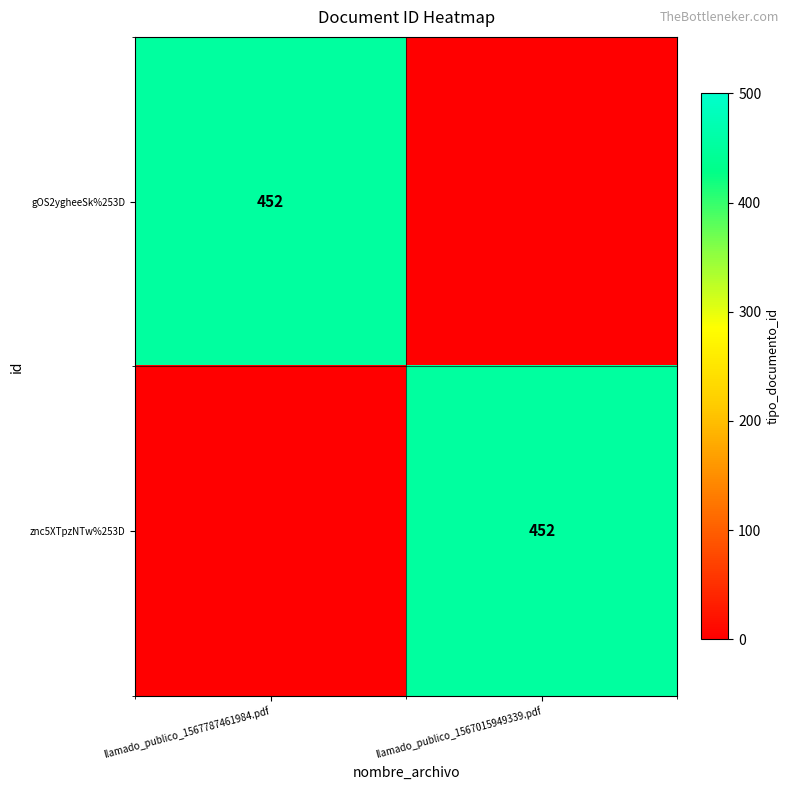

The znc5XTpzNTw%253D series shows 452 at llamado_publico_1567015949339.pdf. True or false?

True